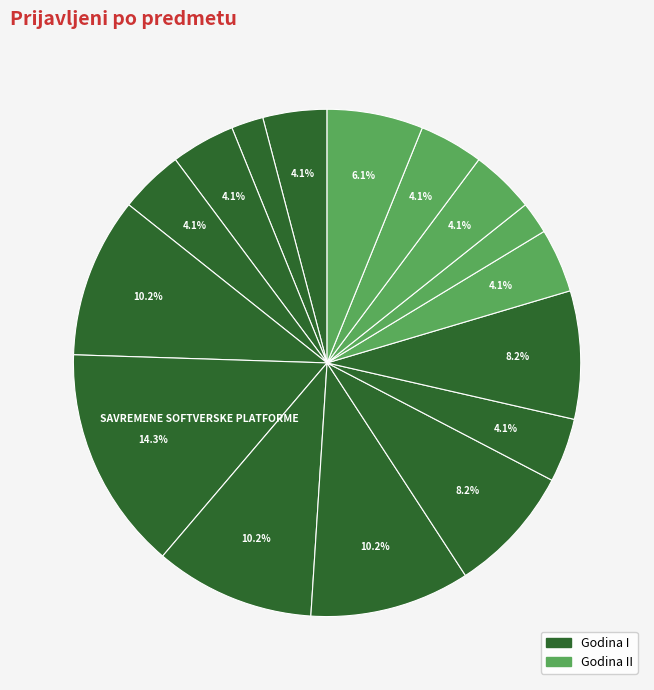

How many slices are in this pie chart?

16